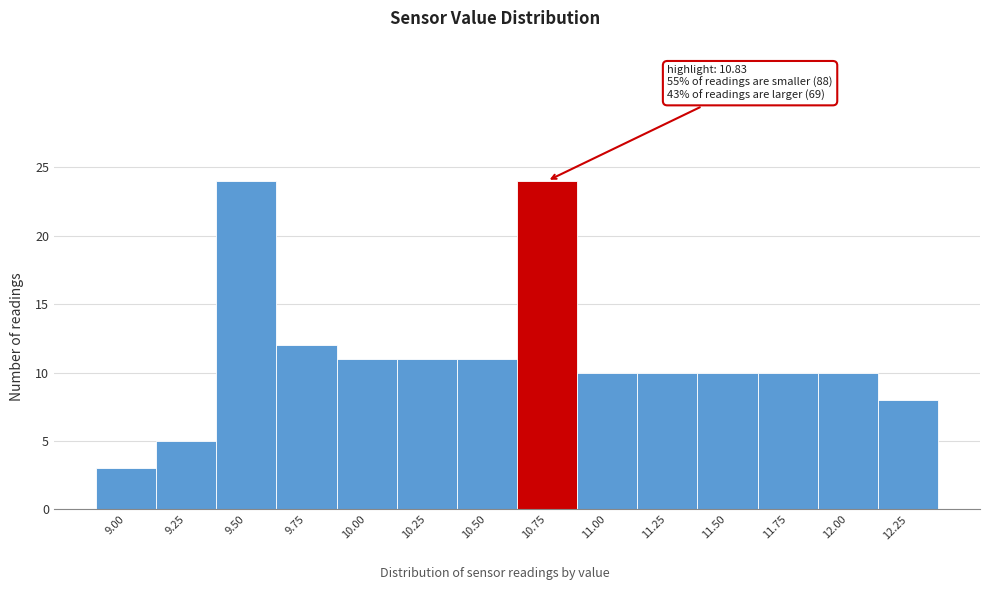

Reading left to right, list all the values displayed in this chart.

9.00=3	9.25=5	9.50=24	9.75=12	10.00=11	10.25=11	10.50=11	10.75=24	11.00=10	11.25=10	11.50=10	11.75=10	12.00=10	12.25=8